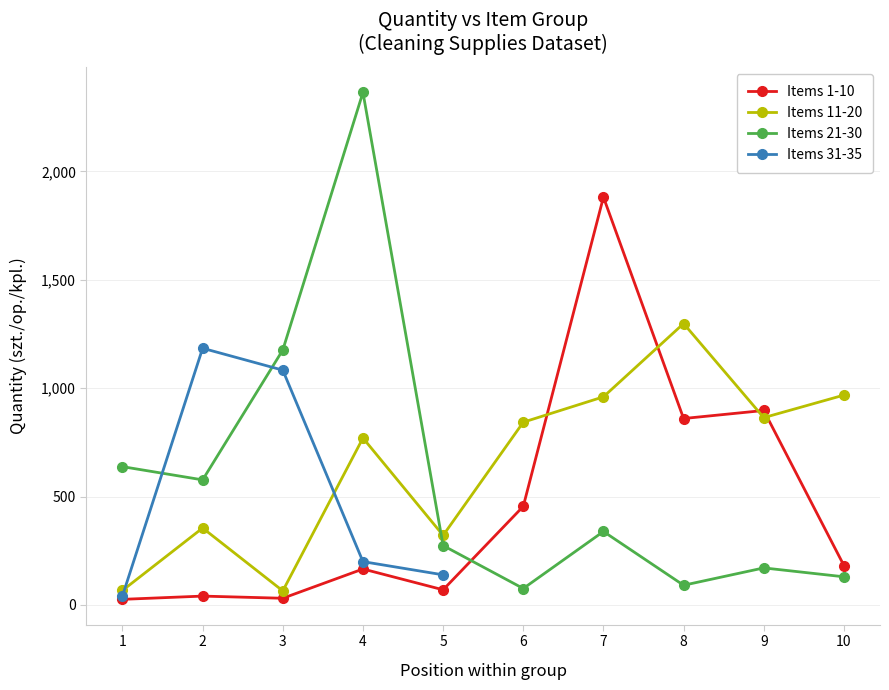

How many data points does each series have?

10